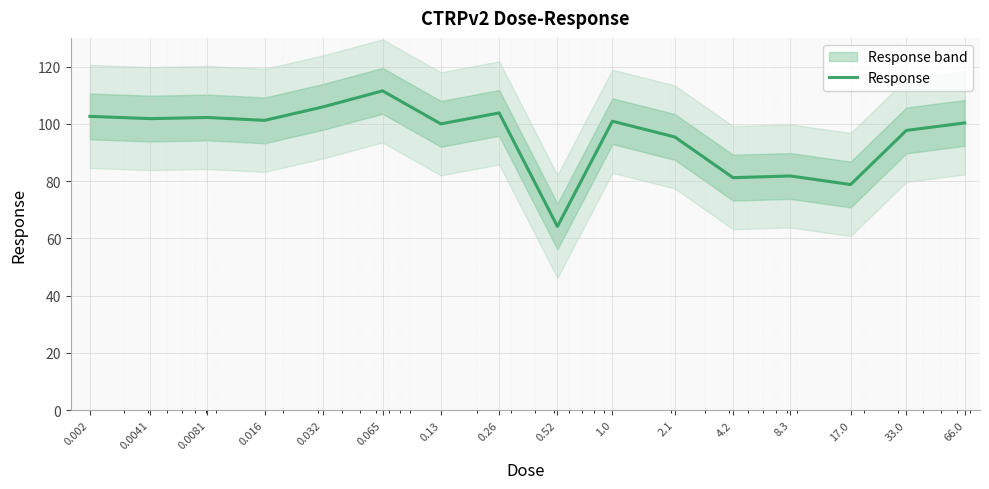

What is the difference between the values at 0.032 and 0.26?

2.1